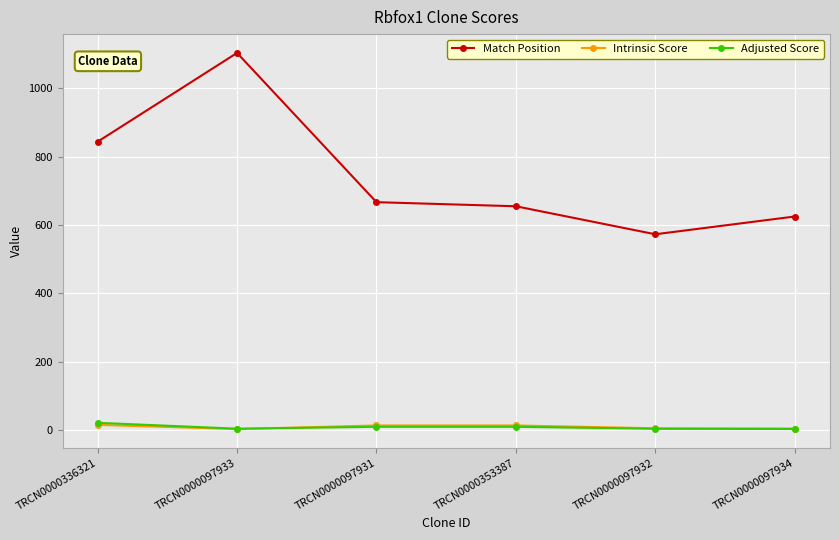

What is the sum of all Intrinsic Score values?

53.0